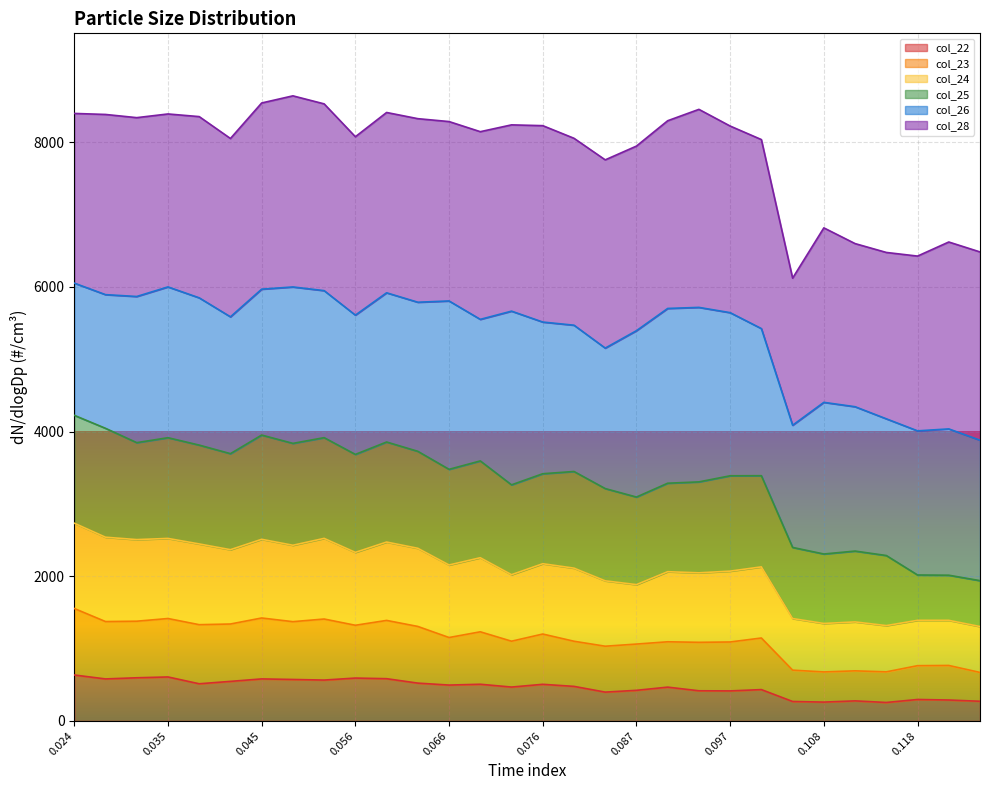

What is the highest value of the col_22 series?

635.2